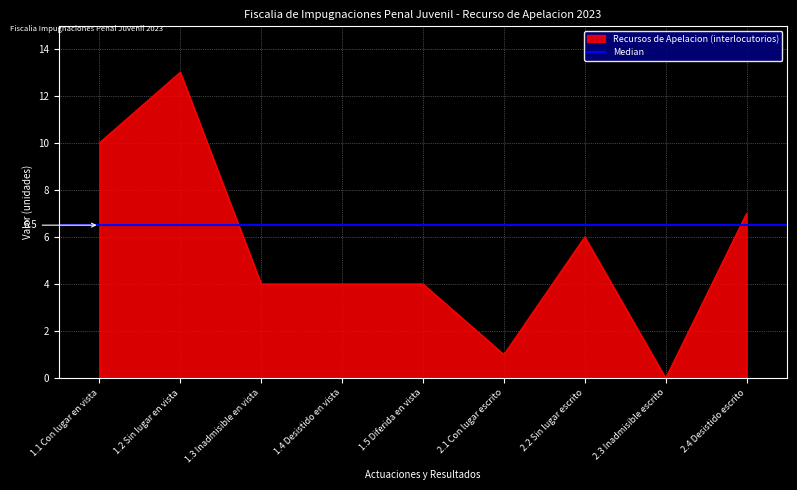

How many positive values are there?

8